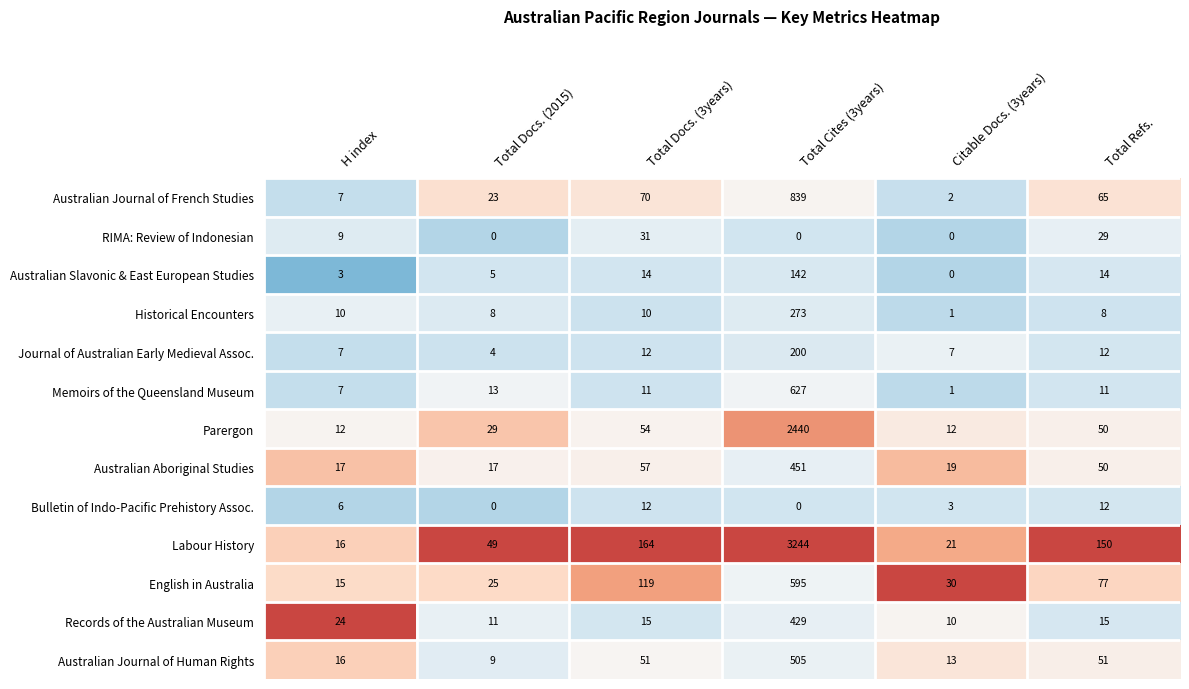

At which category is the sum across all series the highest?

Total Cites (3years)